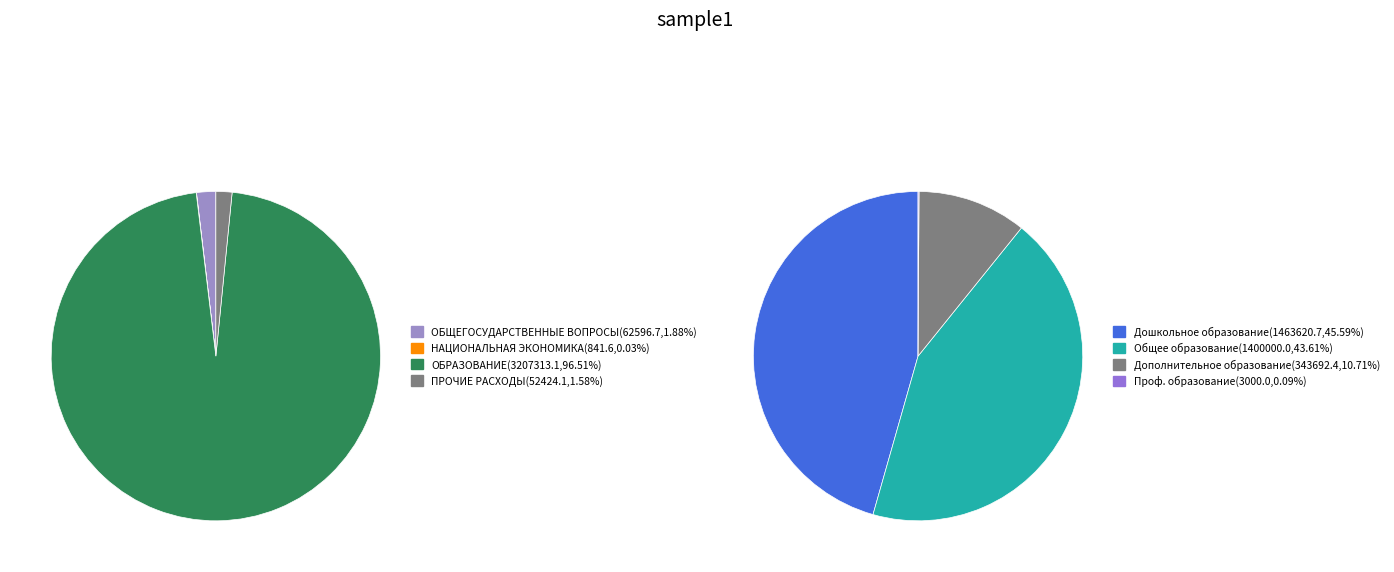

The ОБЩЕГОСУДАРСТВЕННЫЕ ВОПРОСЫ slice represents 16% of the pie. True or false?

False